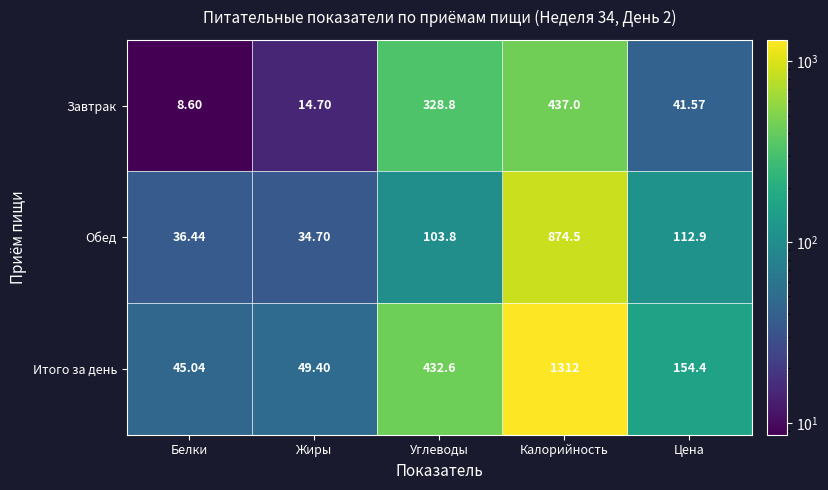

What is the difference between the highest and lowest values at Жиры?

34.7